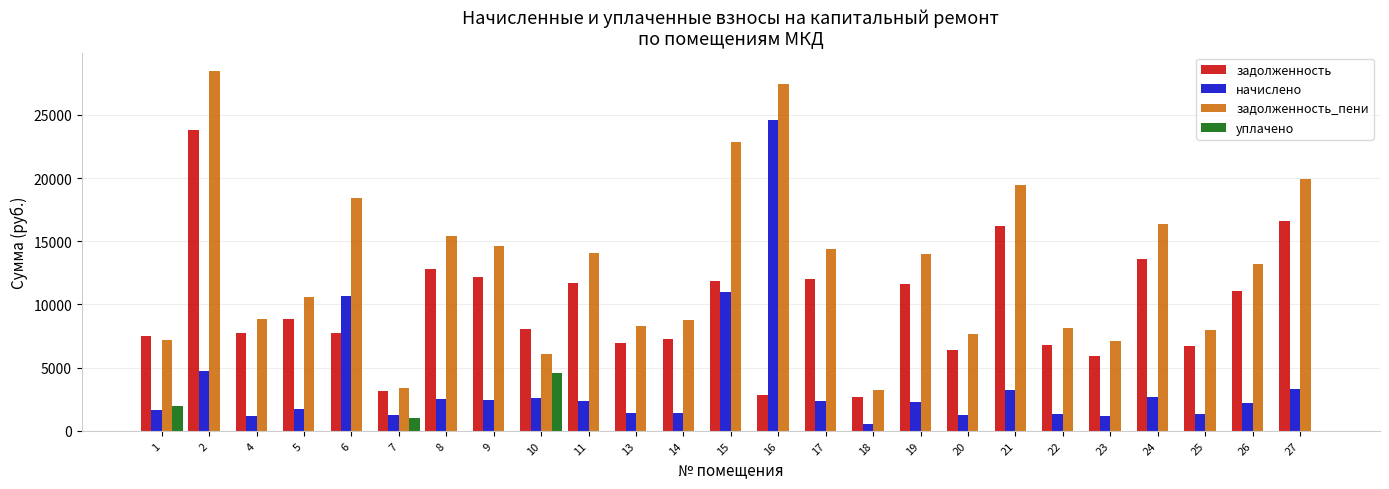

Which series has the largest total across all categories?

задолженность_пени